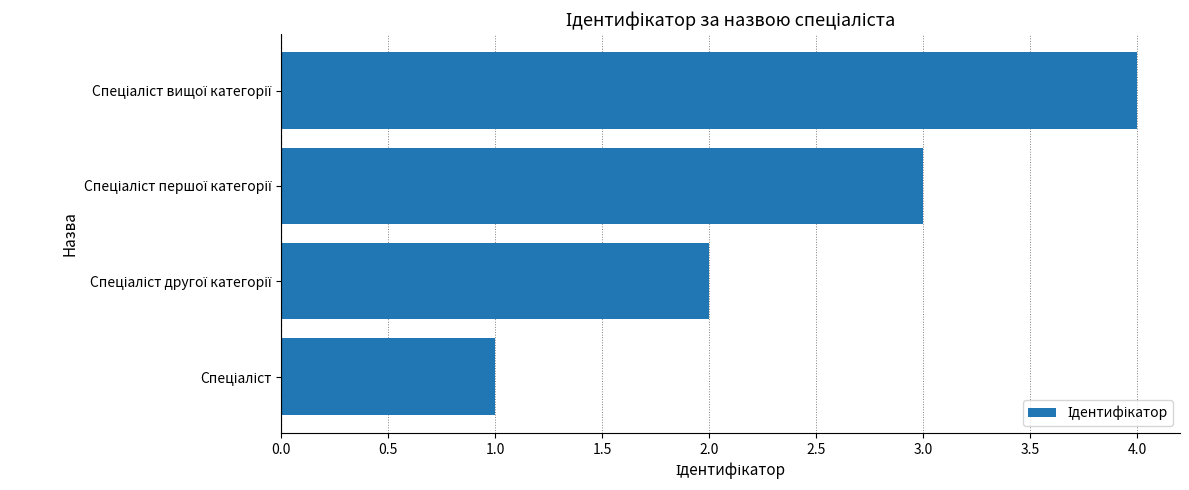

How many values are below 3?

2